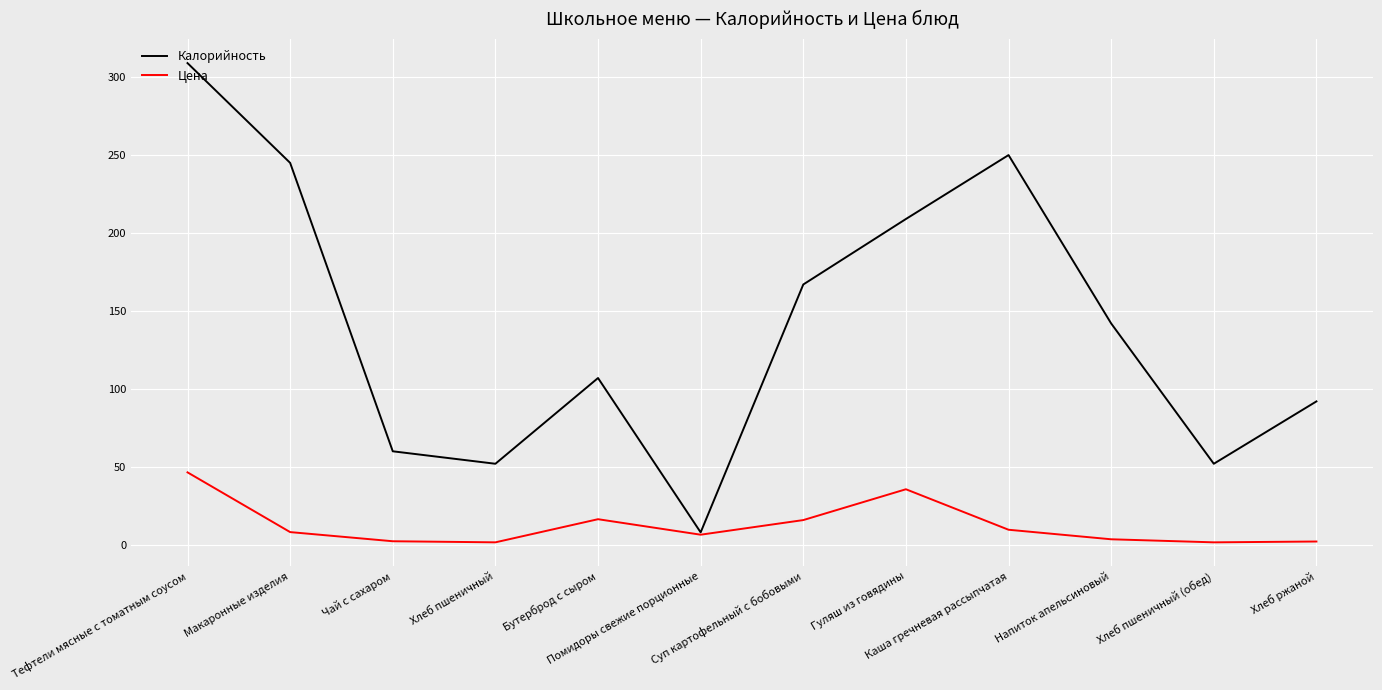

List the series in order of their overall mean, highest first.

Калорийность, Цена